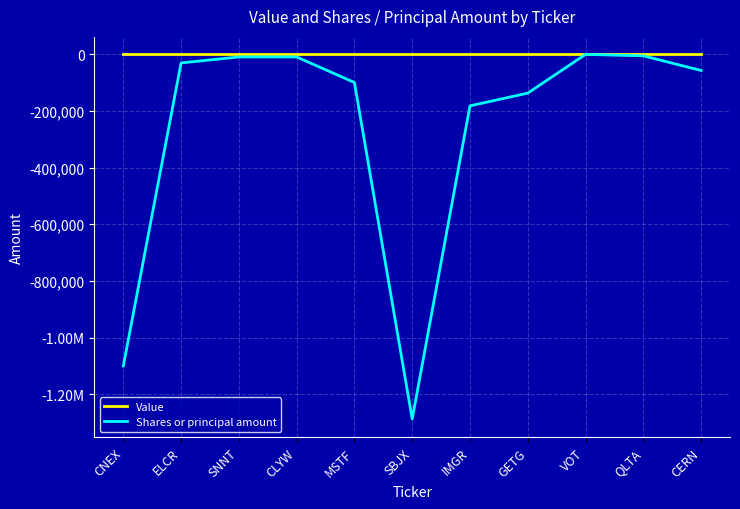

What is the average value of the Shares or principal amount series?

-265643